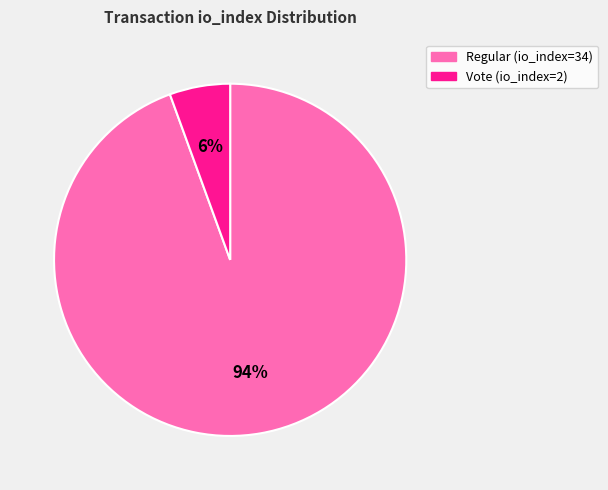

Is there any slice that represents more than half of the pie?

Yes